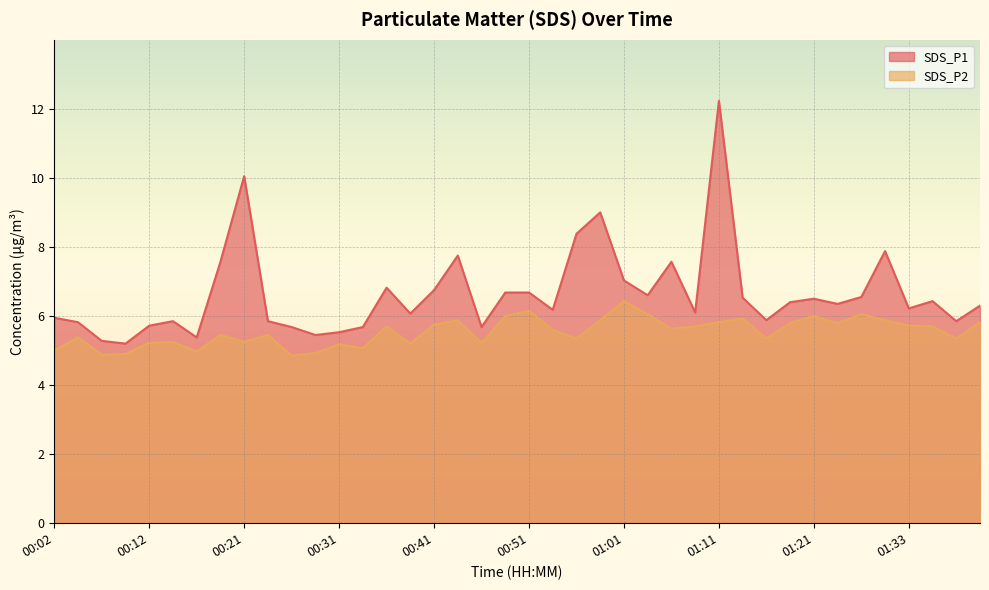

Reading right to left, list all the values displayed in this chart.

SDS_P1: 01:40=6.3	01:38=5.8	01:35=6.4	01:33=6.2	01:30=7.9	01:27=6.5	01:24=6.3	01:21=6.5	01:18=6.4	01:16=5.9	01:13=6.5	01:11=12.2	01:08=6.1	01:06=7.6	01:03=6.6	01:01=7.0	00:58=9.0	00:56=8.4	00:53=6.2	00:51=6.7	00:48=6.7	00:46=5.7	00:44=7.8	00:41=6.8	00:39=6.1	00:36=6.8	00:34=5.7	00:31=5.5	00:29=5.5	00:26=5.7	00:24=5.8	00:21=10.1	00:19=7.6	00:16=5.4	00:14=5.8	00:12=5.7	00:09=5.2	00:07=5.3	00:04=5.8	00:02=6.0
SDS_P2: 01:40=5.8	01:38=5.3	01:35=5.7	01:33=5.7	01:30=5.9	01:27=6.0	01:24=5.8	01:21=6.0	01:18=5.8	01:16=5.3	01:13=5.9	01:11=5.8	01:08=5.7	01:06=5.6	01:03=6.0	01:01=6.4	00:58=5.9	00:56=5.3	00:53=5.6	00:51=6.2	00:48=6.0	00:46=5.2	00:44=5.9	00:41=5.8	00:39=5.2	00:36=5.7	00:34=5.1	00:31=5.2	00:29=4.9	00:26=4.8	00:24=5.5	00:21=5.2	00:19=5.5	00:16=5.0	00:14=5.2	00:12=5.2	00:09=4.9	00:07=4.9	00:04=5.4	00:02=5.0